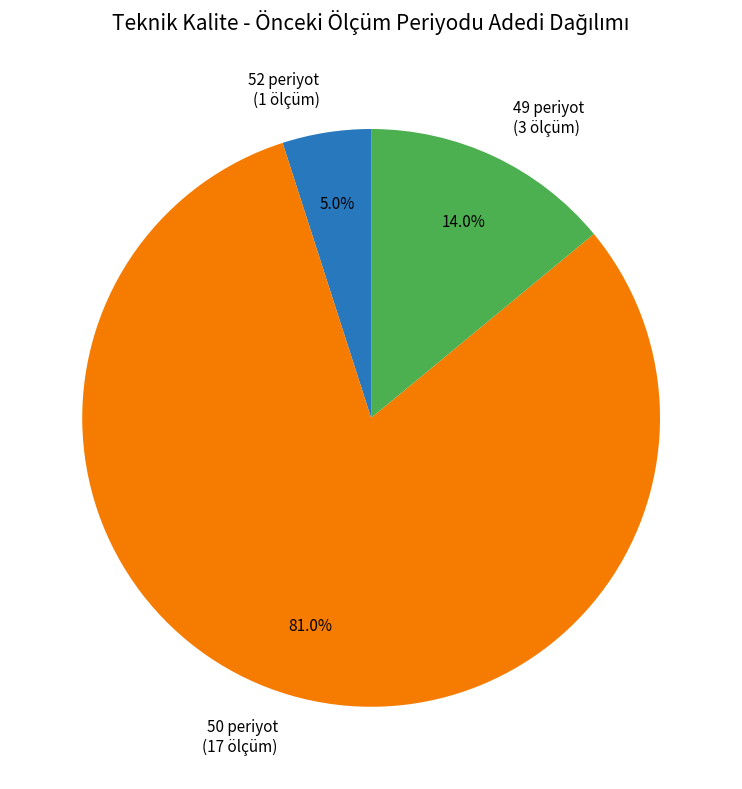

What is the smallest slice in the pie chart?

52 periyot (1 ölçüm)